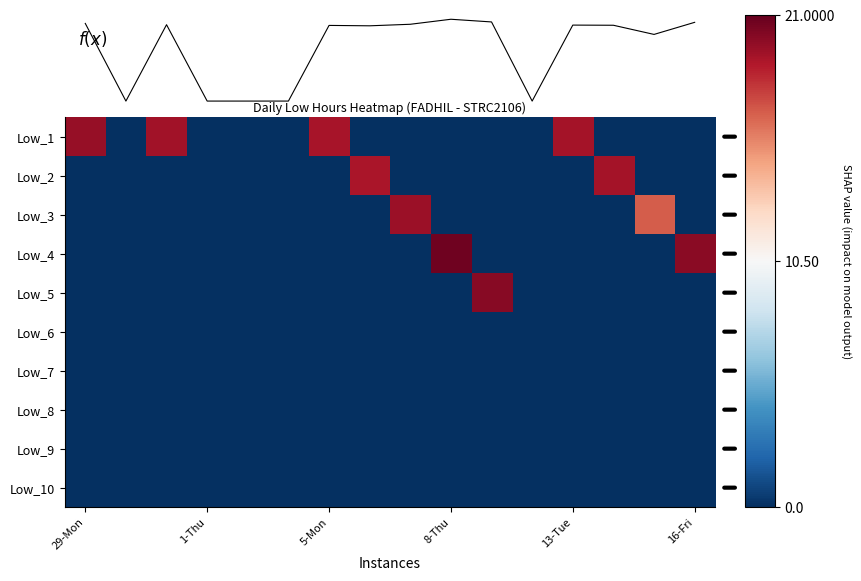

True or false: f(x) has a value of 33.3 at 29-Mon.

False